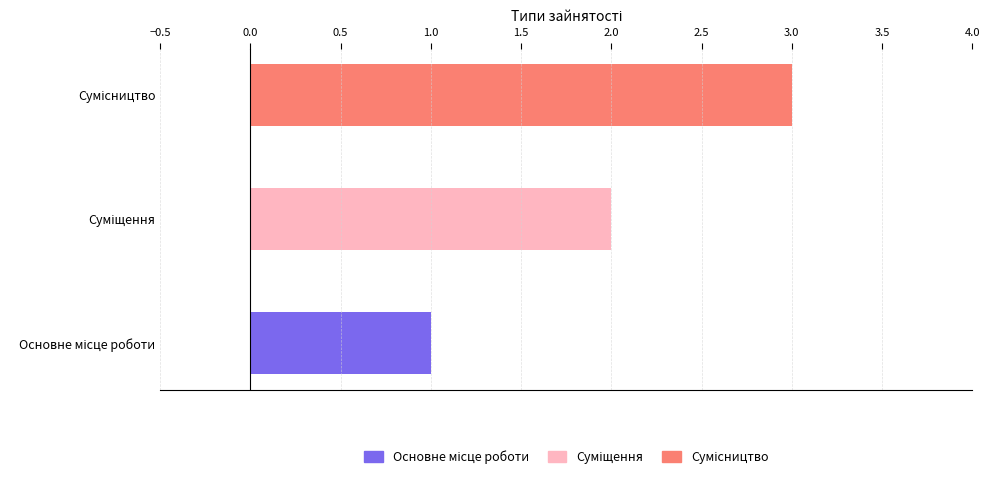

Between Суміщення and Сумісництво, which is larger?

Сумісництво